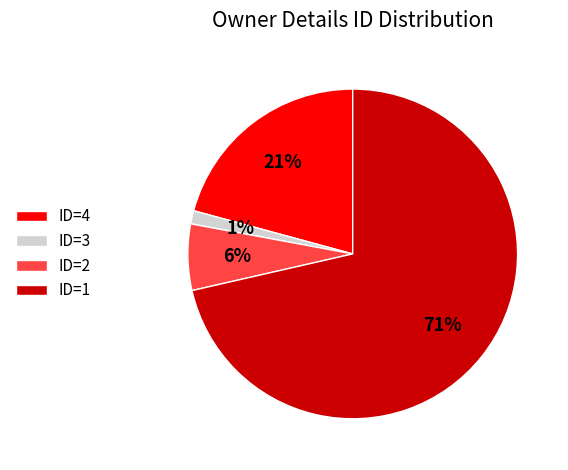

Which category has the smallest portion of the pie?

ID=3